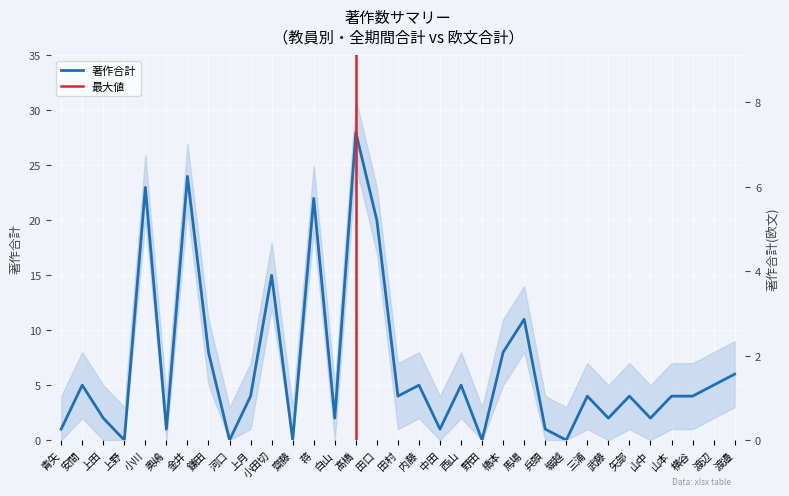

Between 白山 and 山中, which series saw the biggest shift?

著作合計